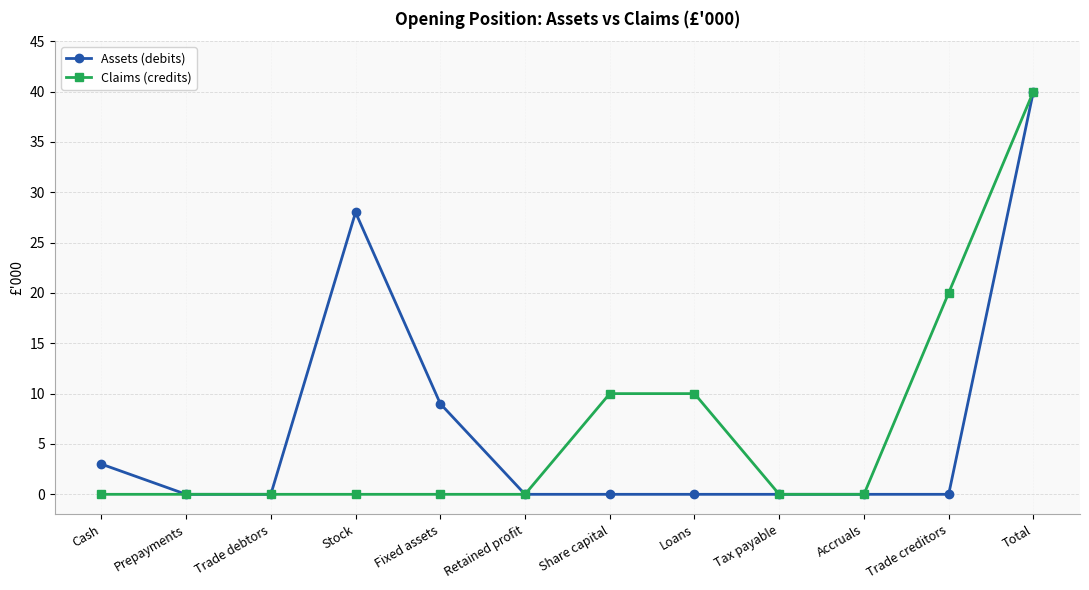

At Share capital, list the series in order from largest to smallest.

Claims (credits), Assets (debits)